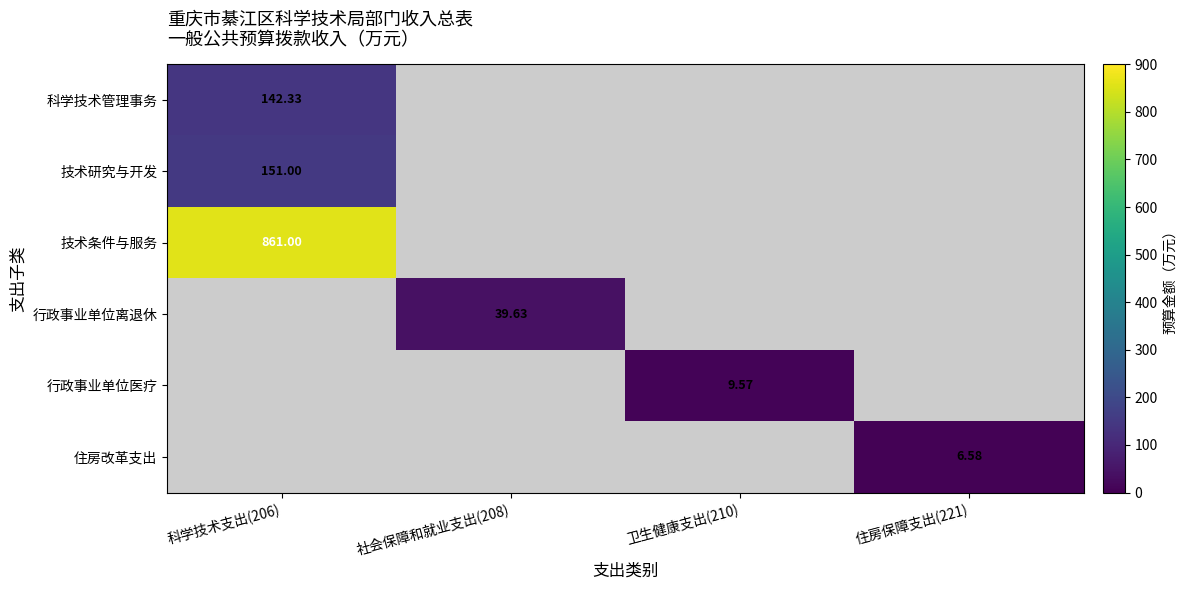

Which has a higher value, 卫生健康支出(210) or 科学技术支出(206)?

科学技术支出(206)